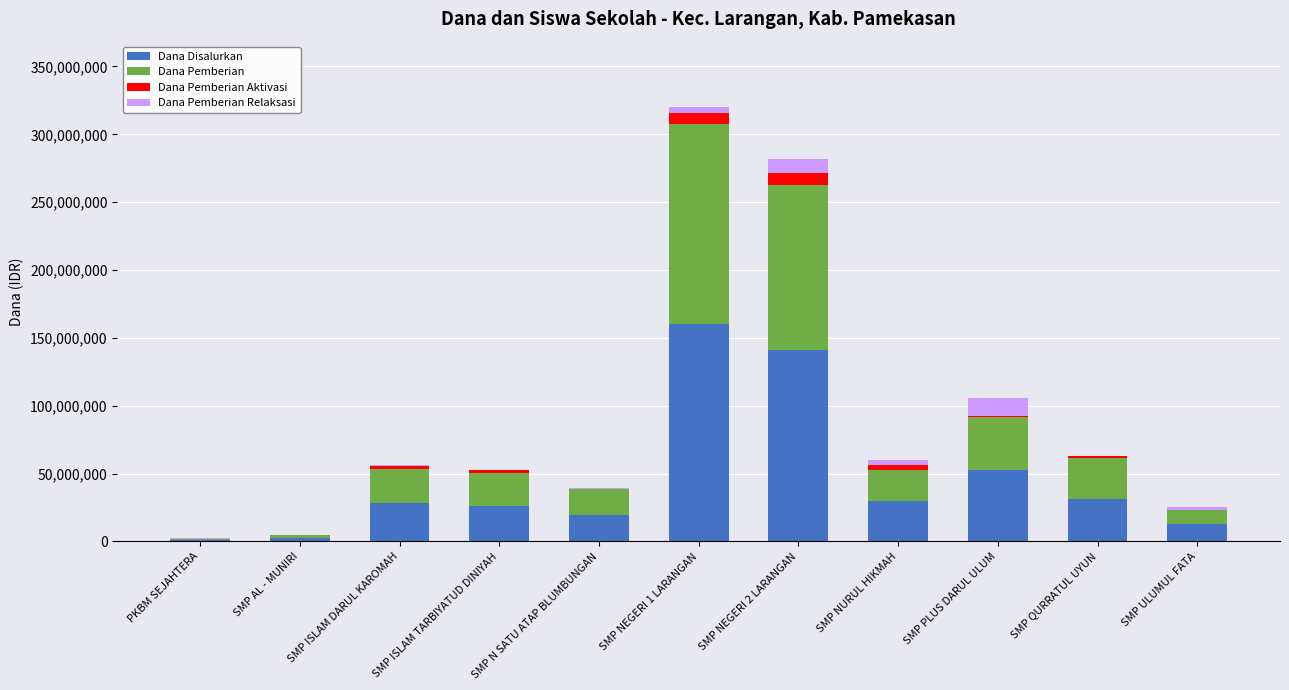

What is the total value across all series at SMP ISLAM TARBIYATUD DINIYAH?

52500000